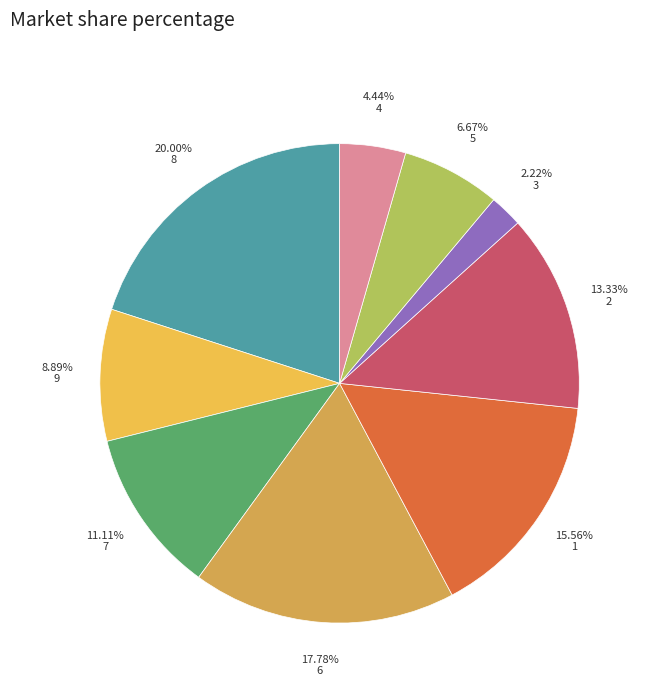

What is the change in value from 2 to 5?

-3